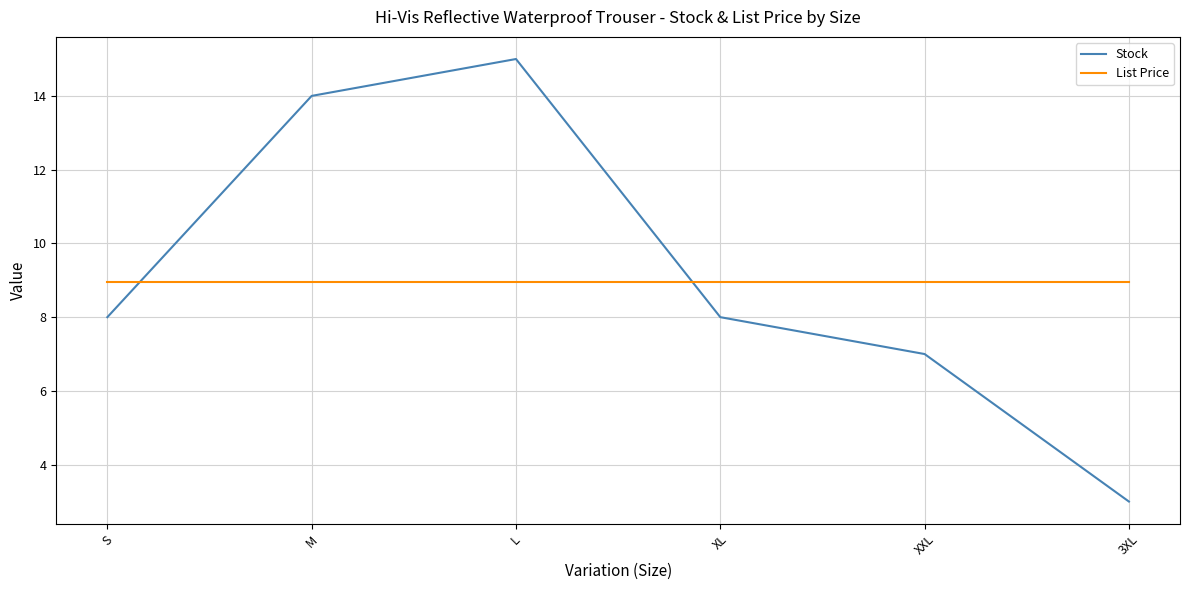

What position from the right is L?

4